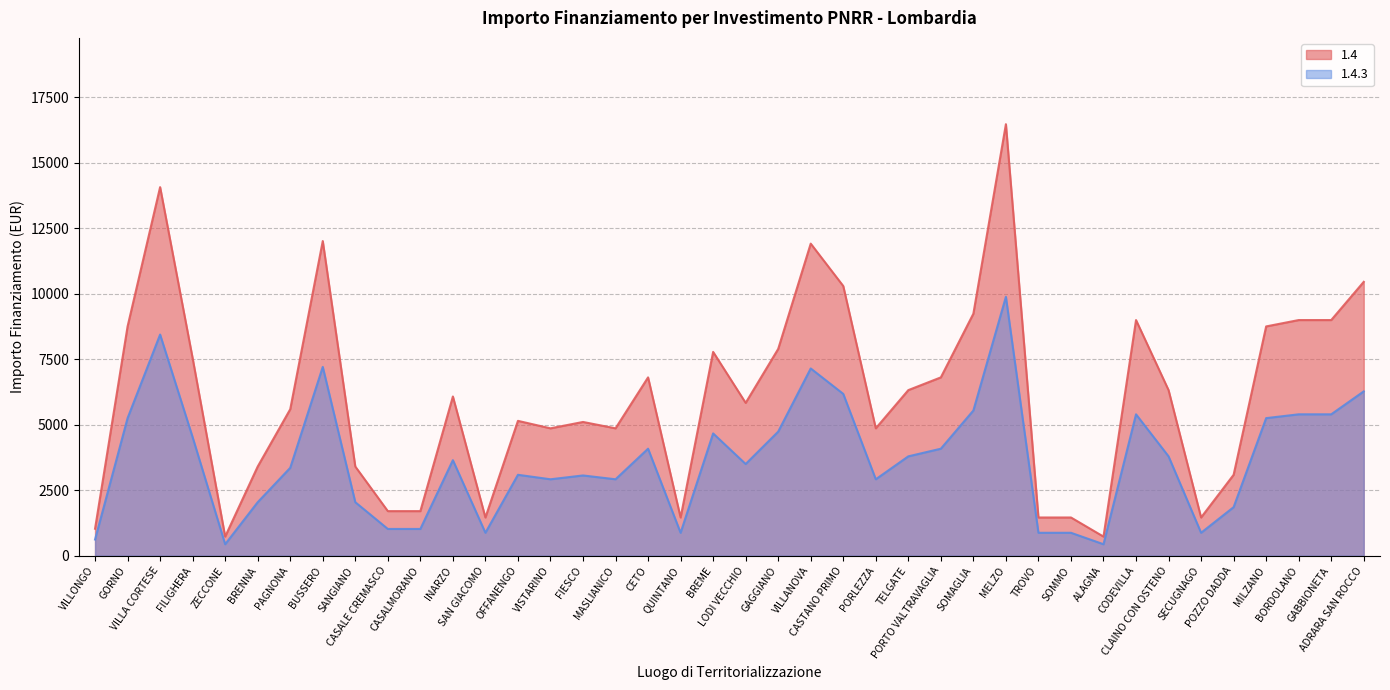

At how many categories does at least one series exceed 4334?

27